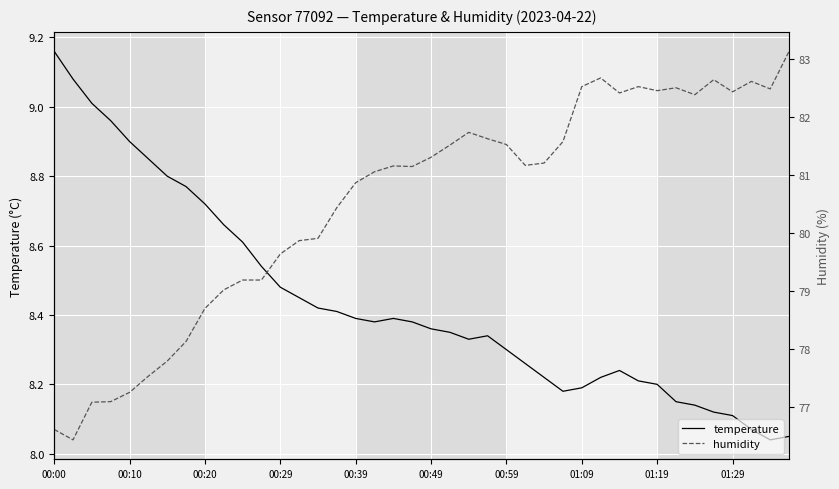

Rank the series by their average value, from lowest to highest.

temperature, humidity